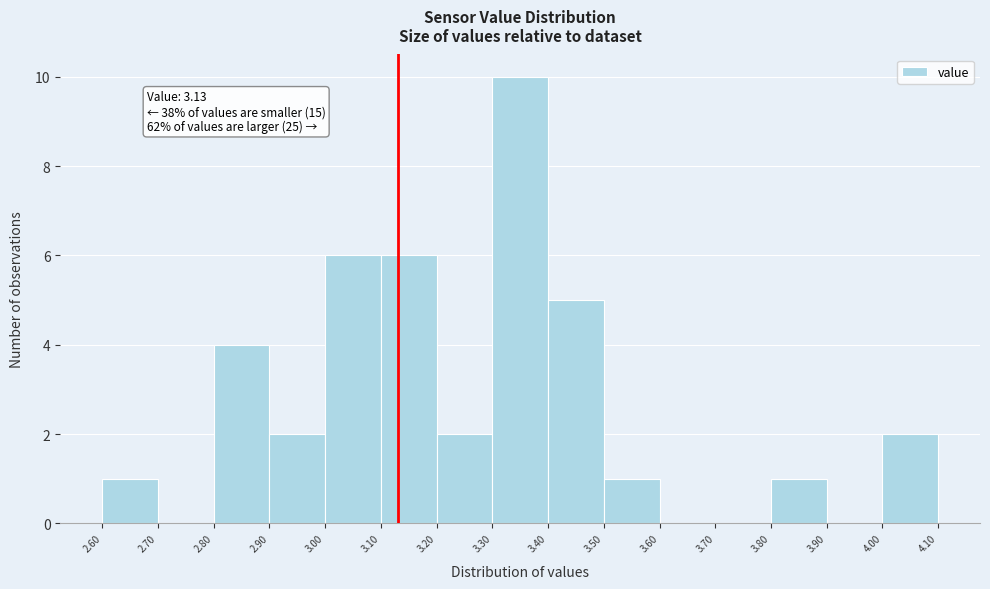

Which range on the x-axis has the tallest bar?

3.30 to 3.40